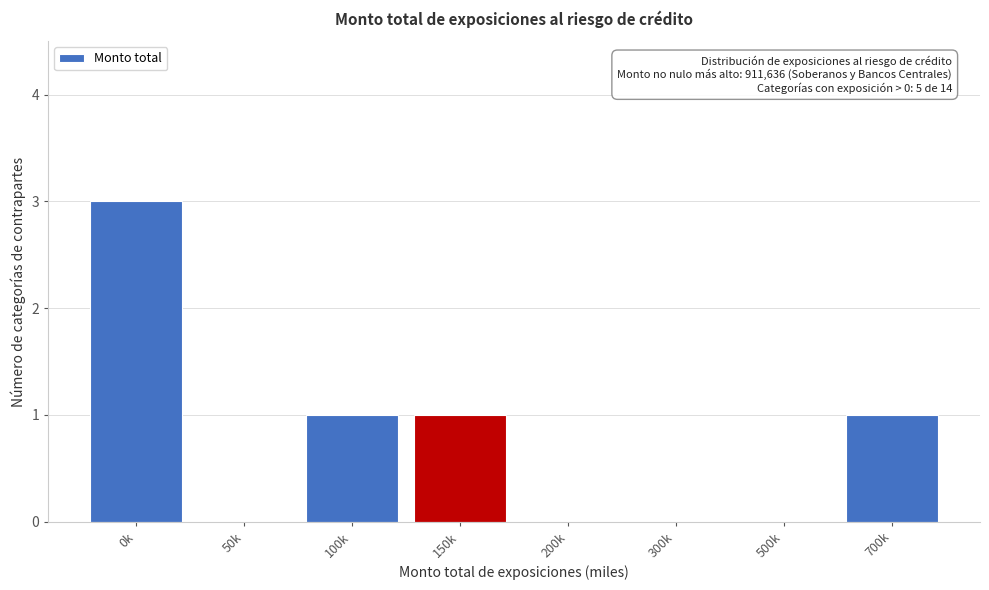

Reading left to right, extract all data points from this chart.

0k=3	50k=0	100k=1	150k=1	200k=0	300k=0	500k=0	700k=1